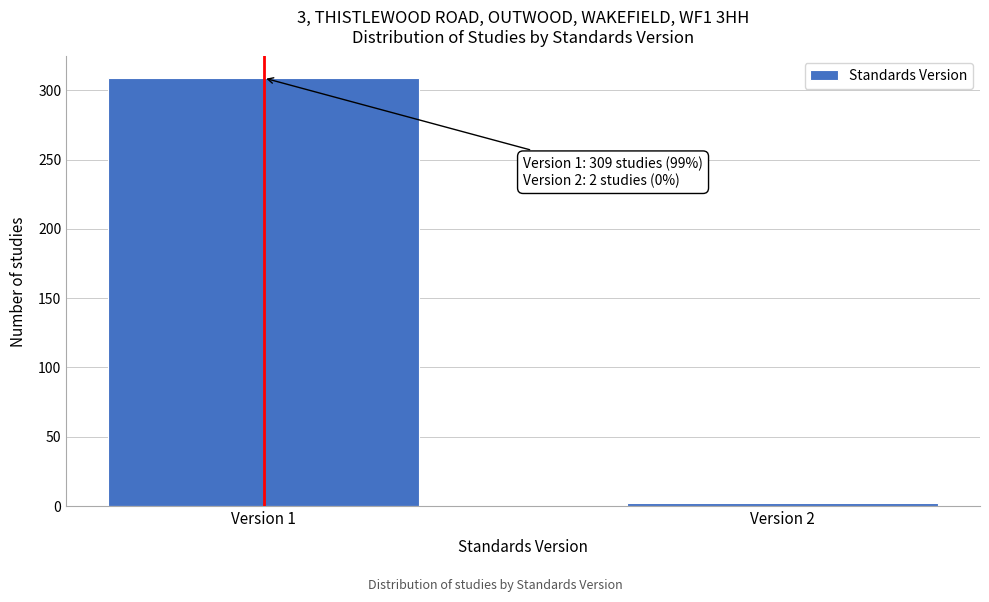

Reading left to right, transcribe all the data shown in this chart.

Version 1=309	Version 2=2